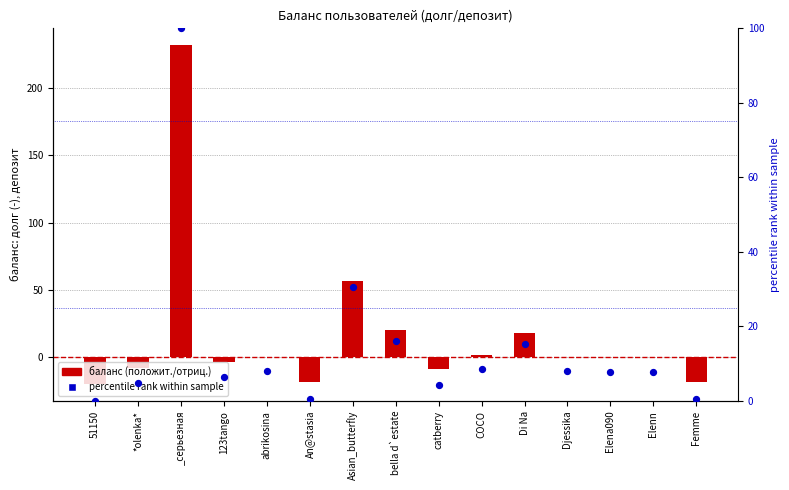

At how many categories does at least one series exceed -7?

15